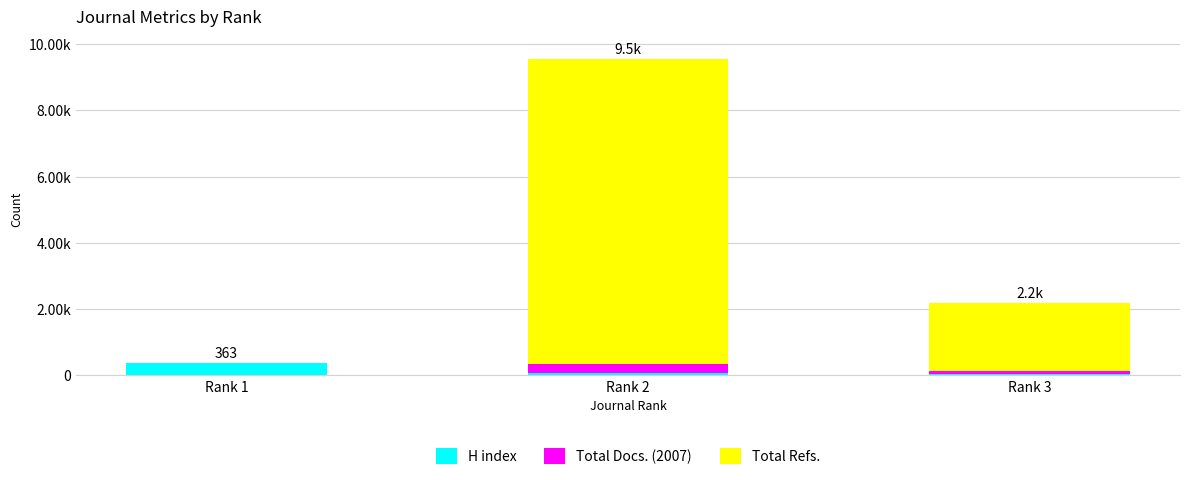

At Rank 1, list the series in order from smallest to largest.

Total Docs. (2007), Total Refs., H index